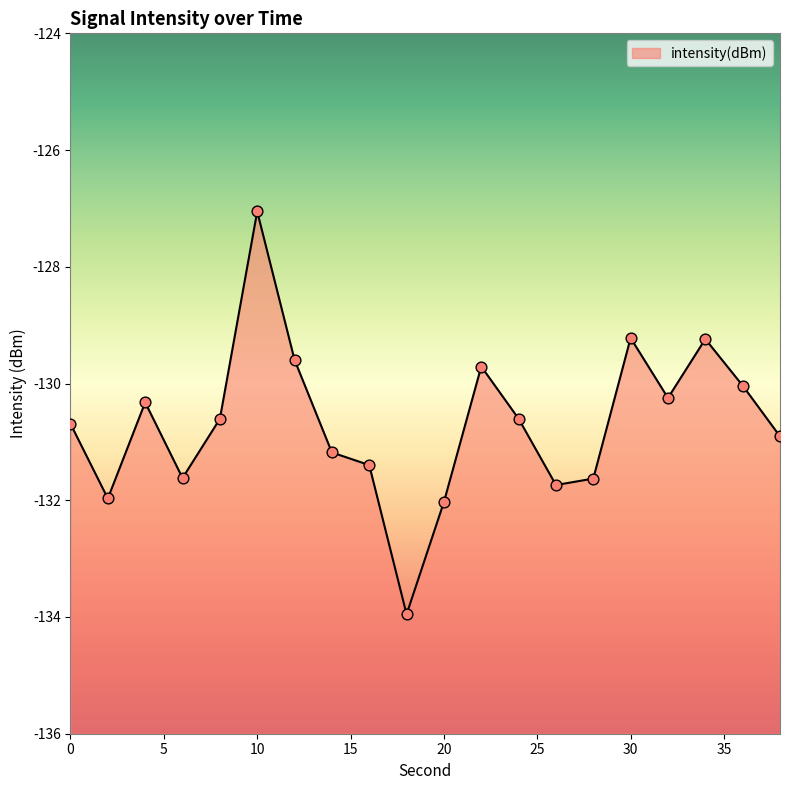

What is the change in value from 2 to 38?

+1.1